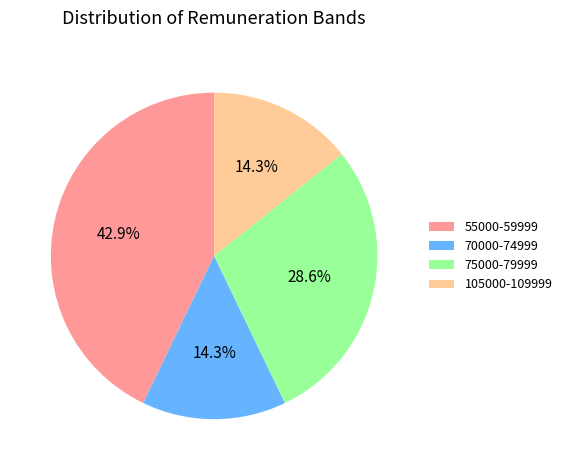

What percentage is the 105000-109999 slice, to the nearest percent?

14%